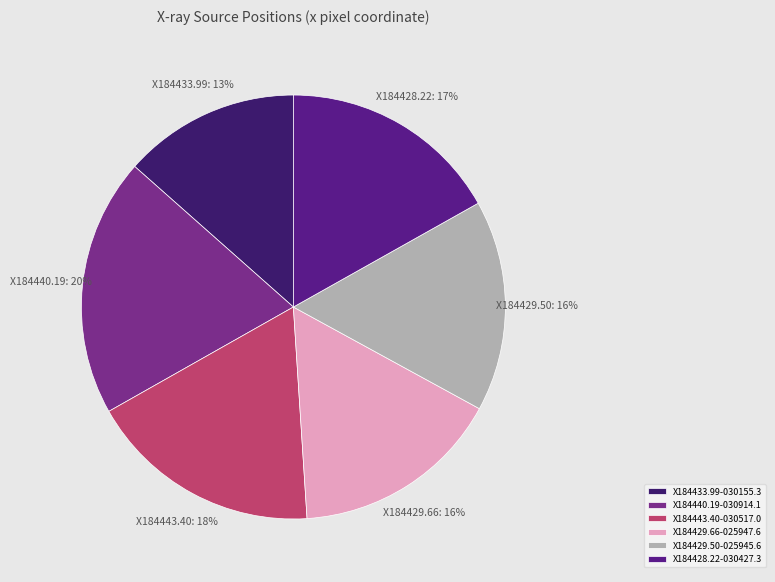

Count the number of slices in the pie.

6